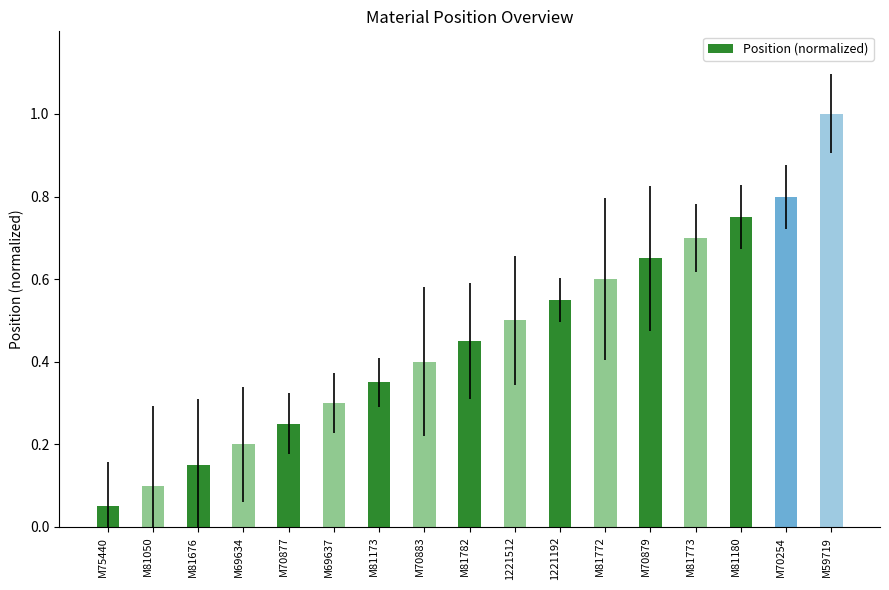

What is the sum of all values?

7.8